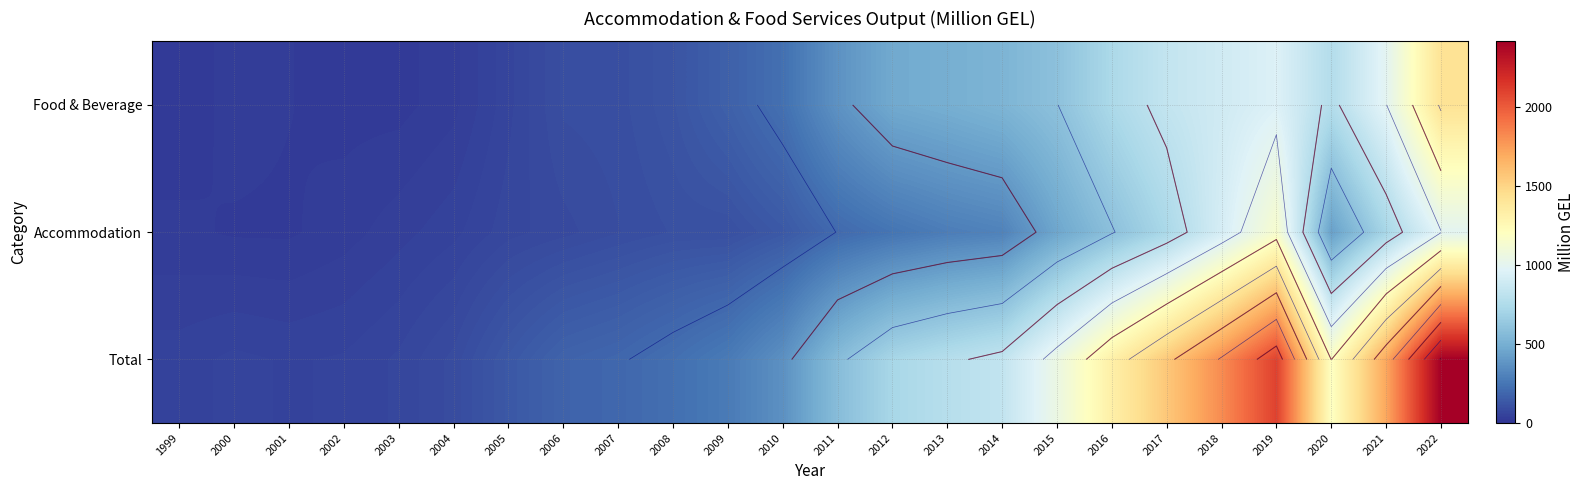

List the labels in order of Food & Beverage value, smallest first.

1999, 2002, 2003, 2001, 2000, 2004, 2005, 2006, 2007, 2008, 2009, 2010, 2011, 2012, 2013, 2014, 2015, 2016, 2020, 2017, 2018, 2019, 2021, 2022